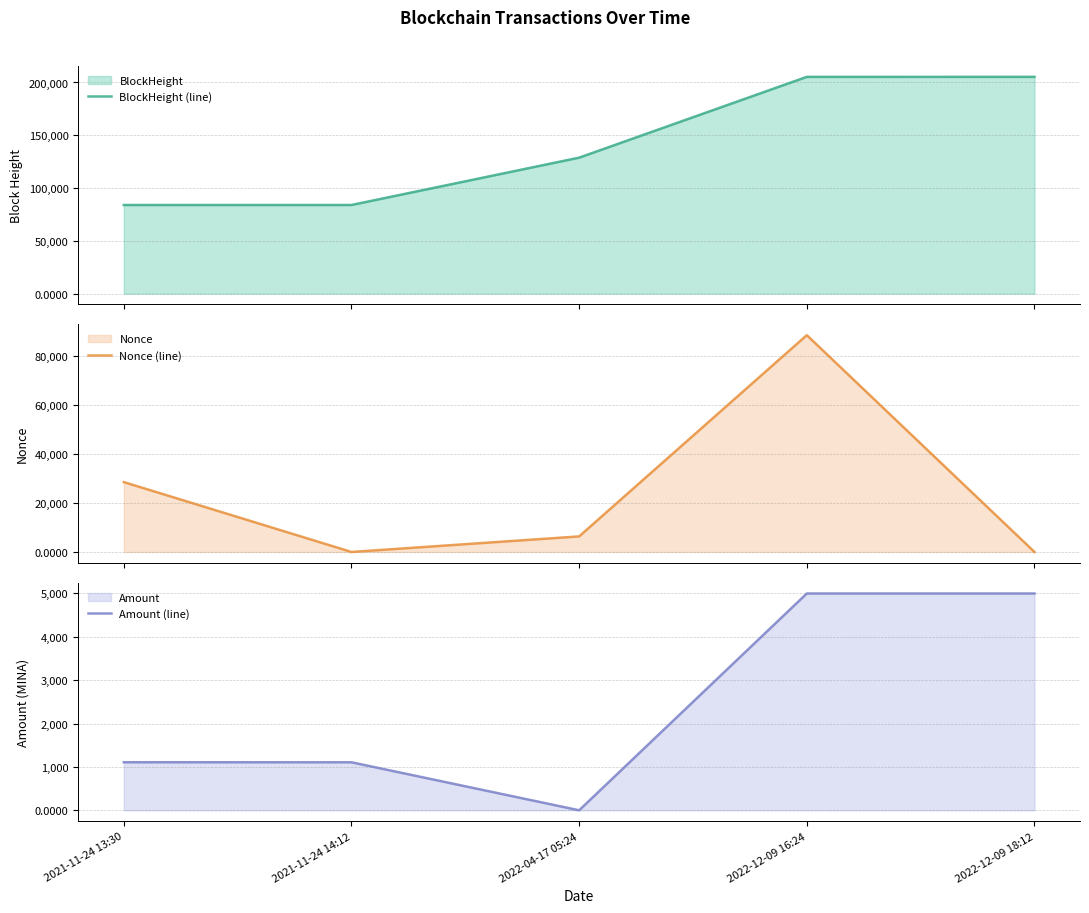

True or false: BlockHeight (line) and Nonce (line) cross at least once.

False